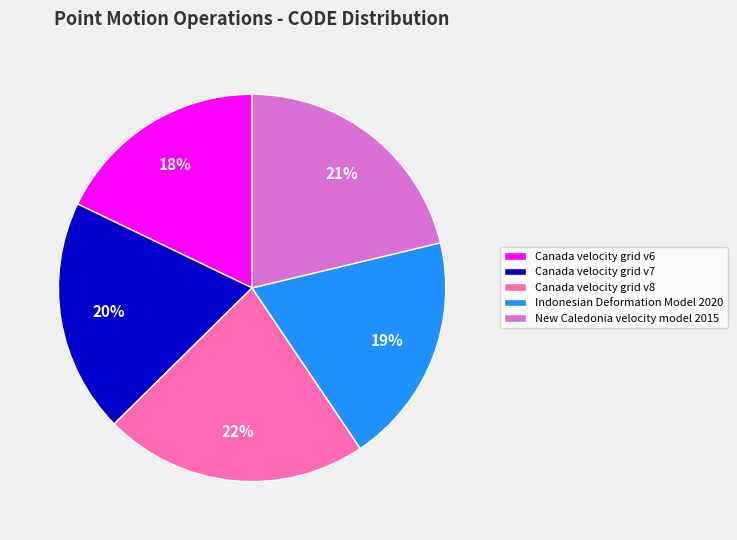

Approximately how many times larger is the value at Canada velocity grid v8 compared to Canada velocity grid v6?

1.2